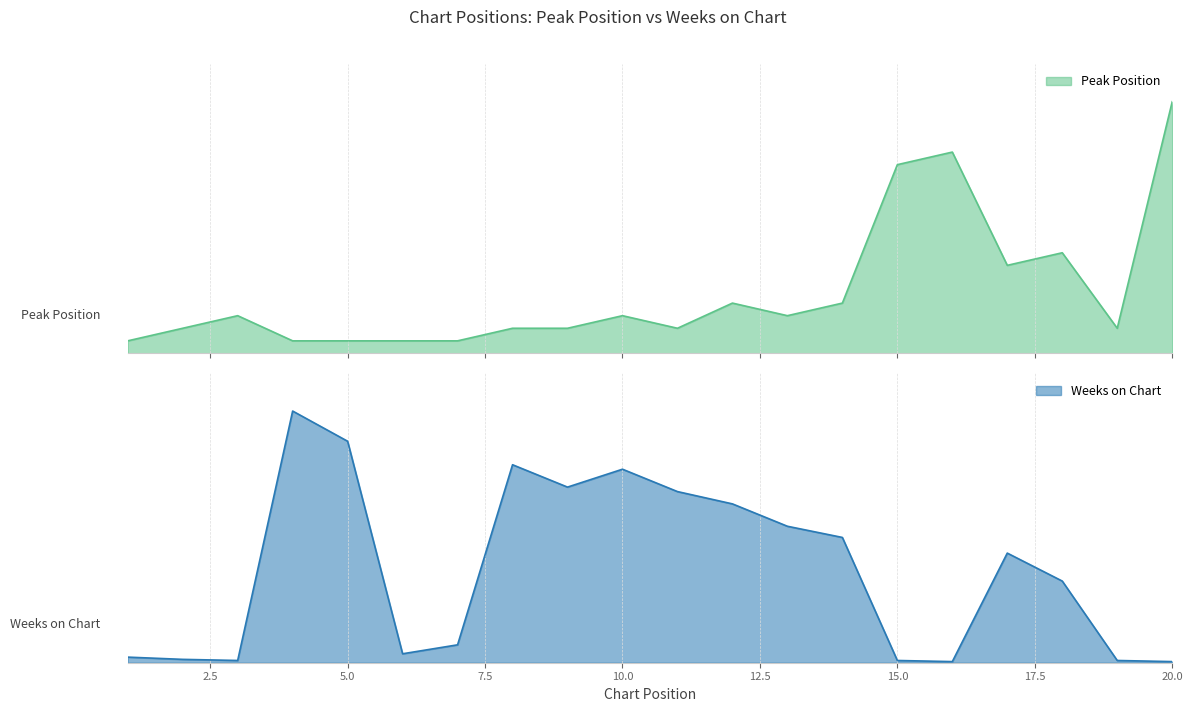

The Weeks on Chart series shows 31 at 14. True or false?

False